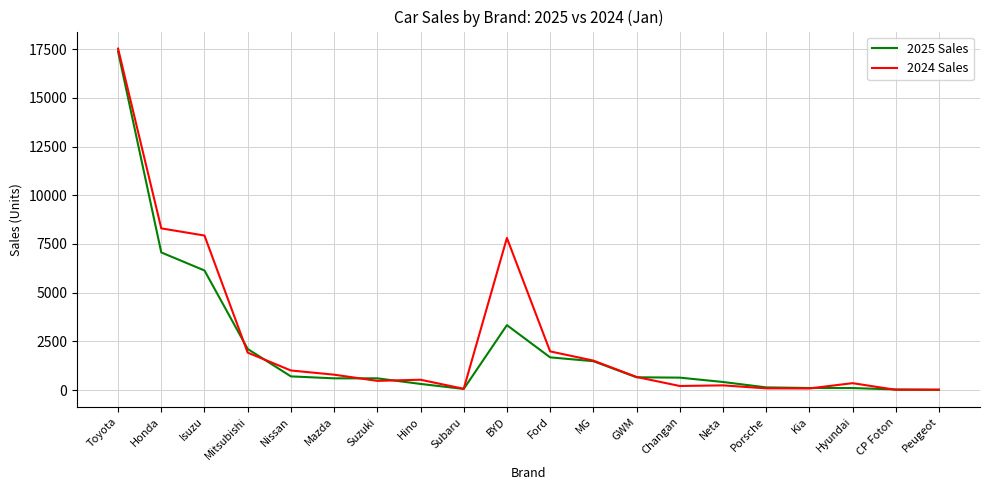

What is the total value across all series at Mitsubishi?

4028